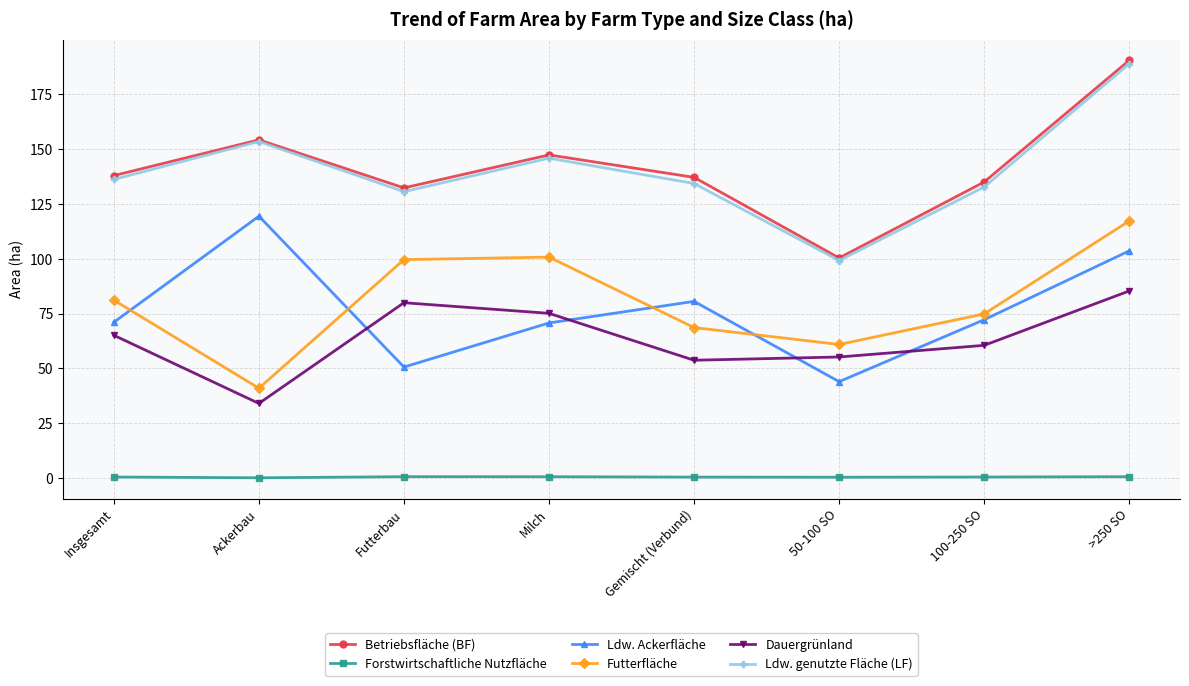

True or false: Dauergrünland and Futterfläche cross at least once.

False